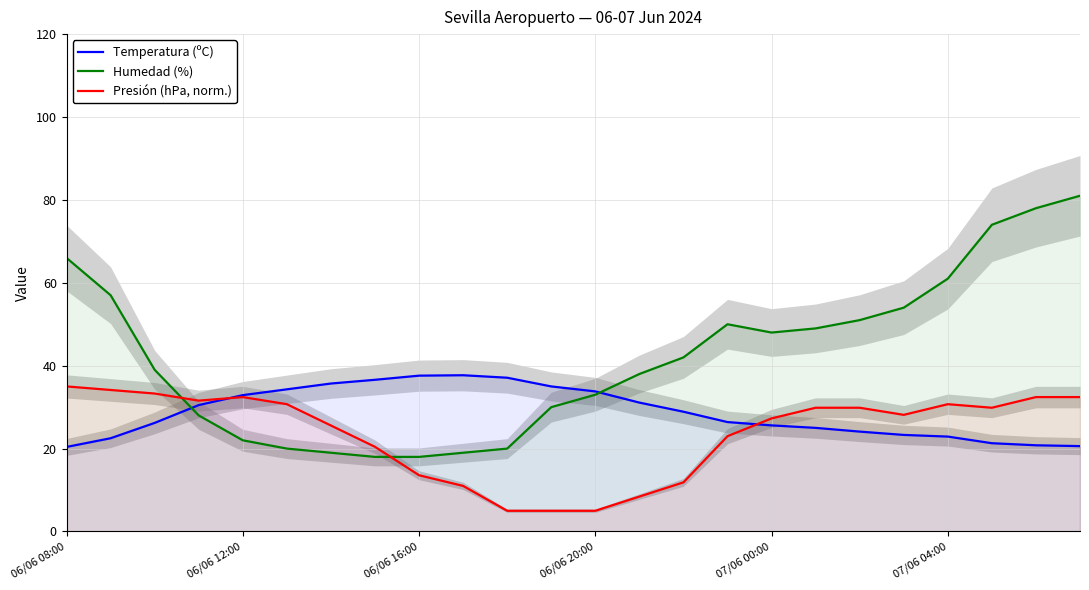

What is the sum of all Humedad (%) values?

1015.0